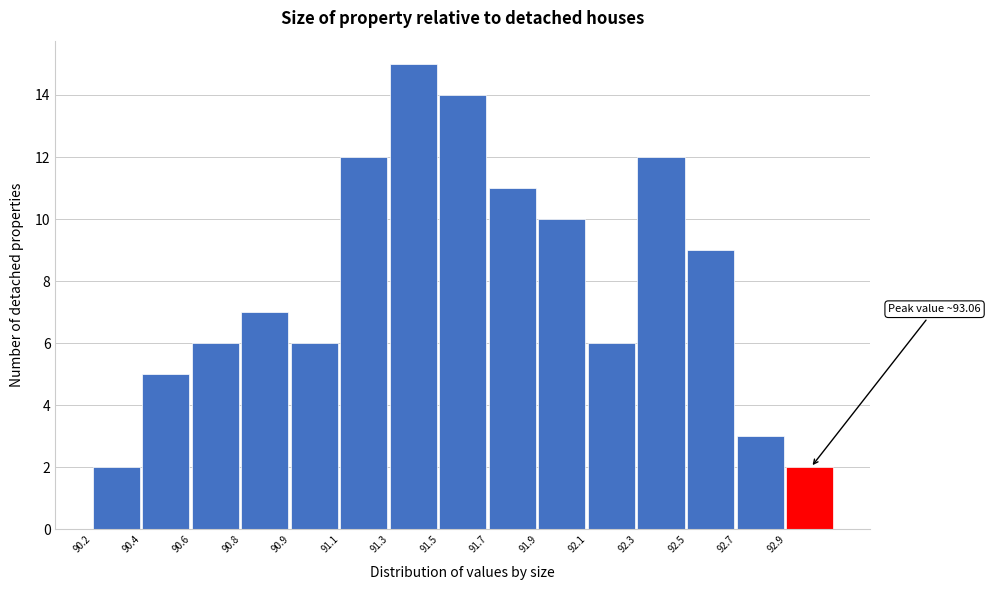

Reading left to right, extract all data points from this chart.

2	5	6	7	6	12	15	14	11	10	6	12	9	3	2